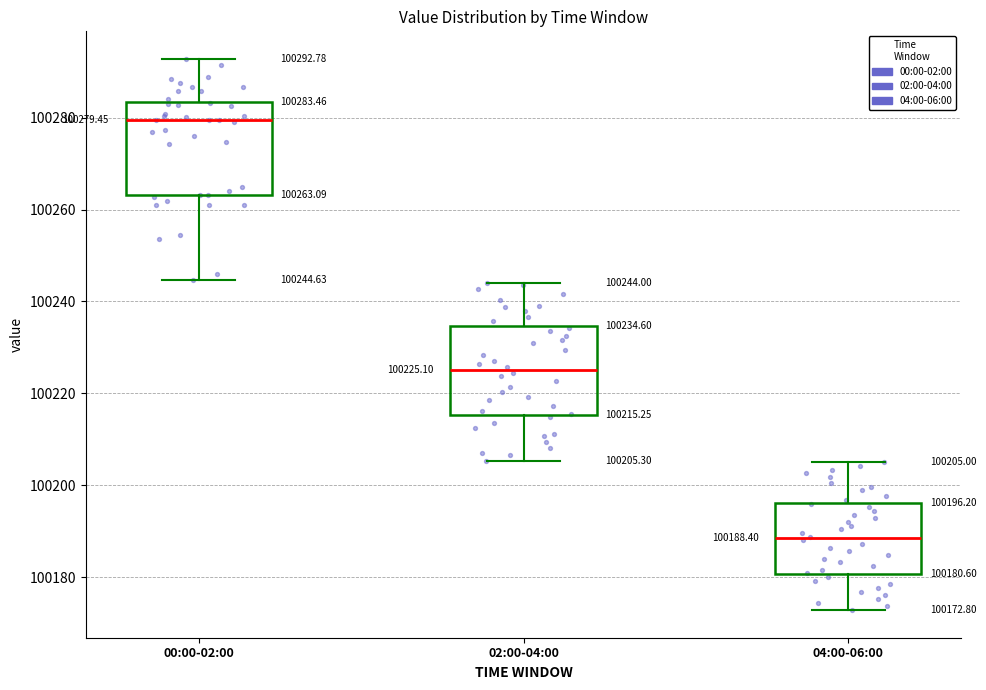

Which box's median line is the lowest?

04:00-06:00